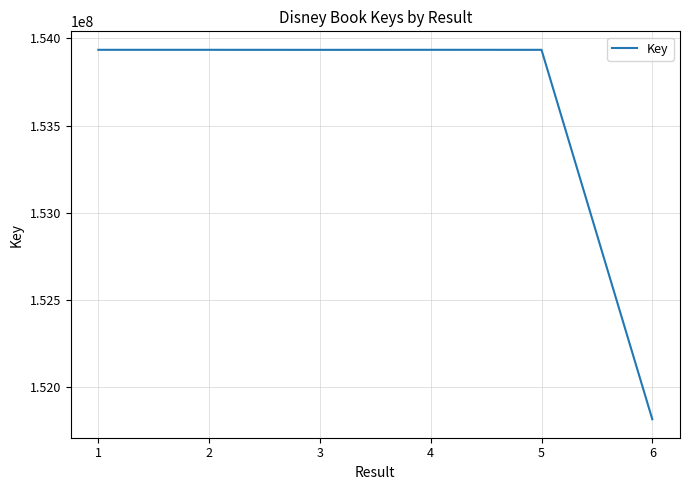

The value at 1 is 153934598. True or false?

True